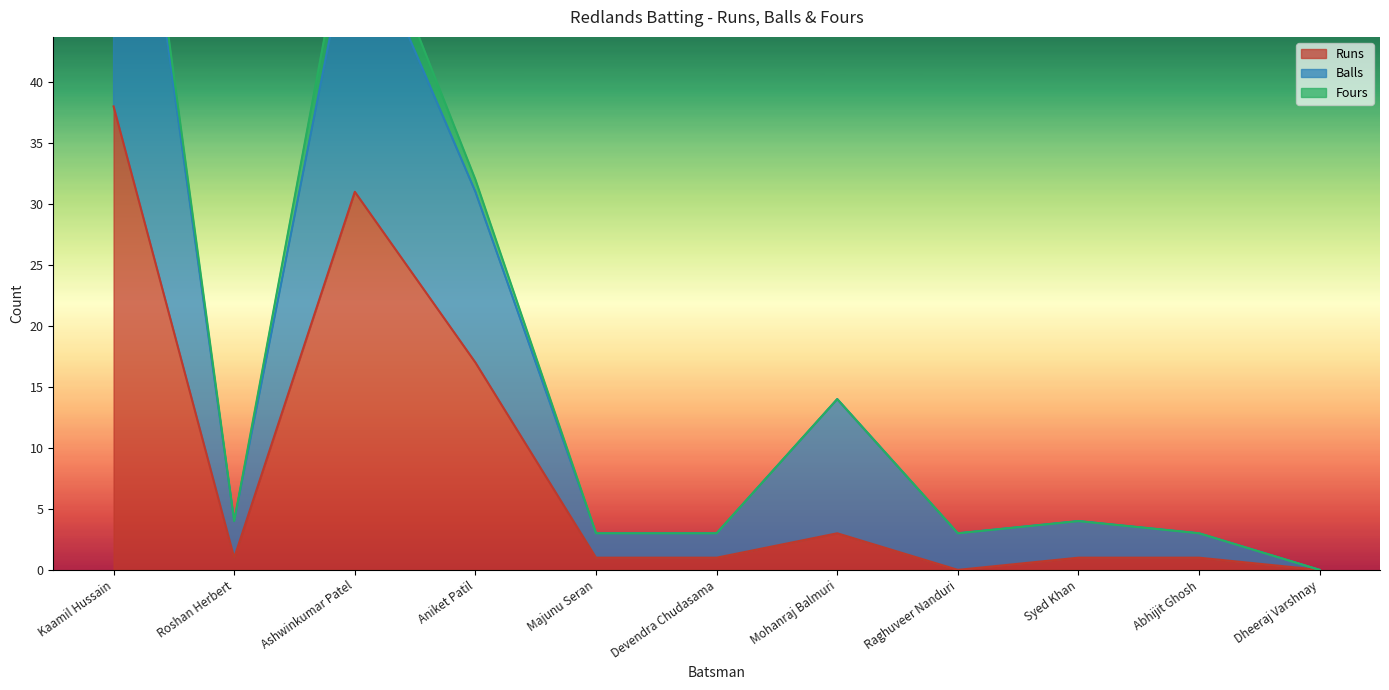

Between Roshan Herbert and Abhijit Ghosh, which series saw the biggest shift?

Balls